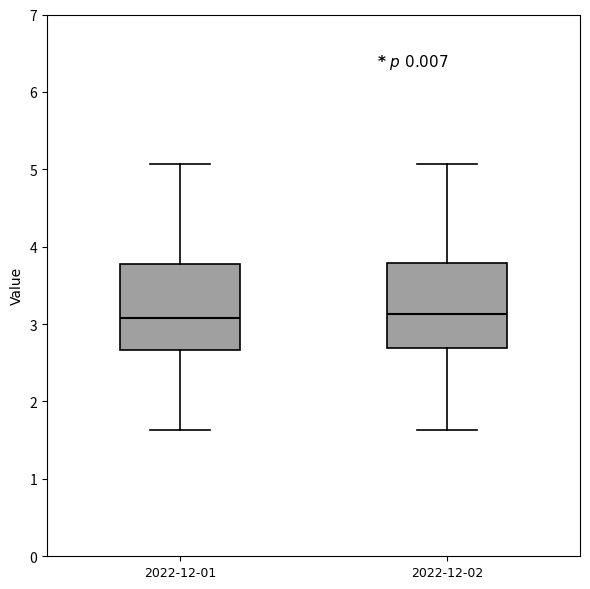

Reading left to right, transcribe this box plot: for each box, give where its median line is, the range the box spans, and where its two whiskers end, as read against the y-axis. The values are not printed on the chart, so give them approximately, as read against the axis.

2022-12-01: median 3.1, box 2.7 to 3.8, whiskers 1.6 to 5.1
2022-12-02: median 3.1, box 2.7 to 3.8, whiskers 1.6 to 5.1